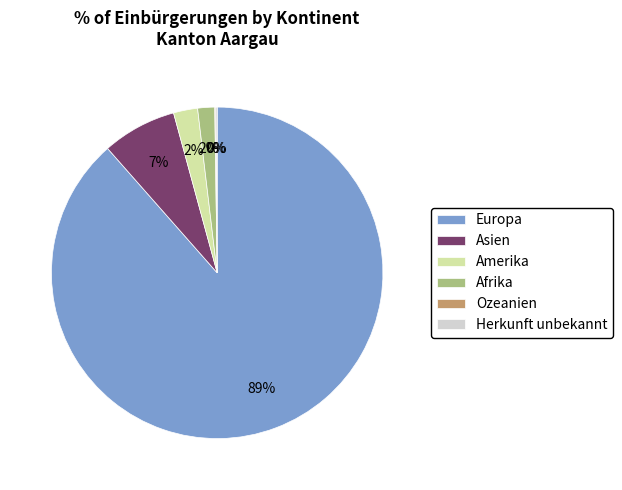

Is it true that Afrika is 2% of the pie?

True